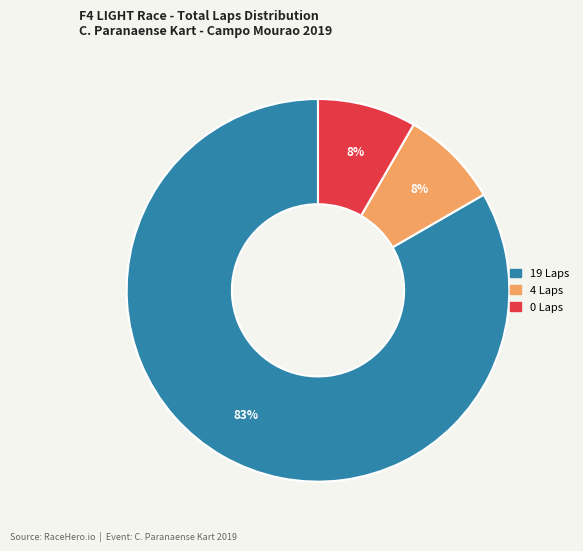

Is there a majority slice in this chart?

Yes